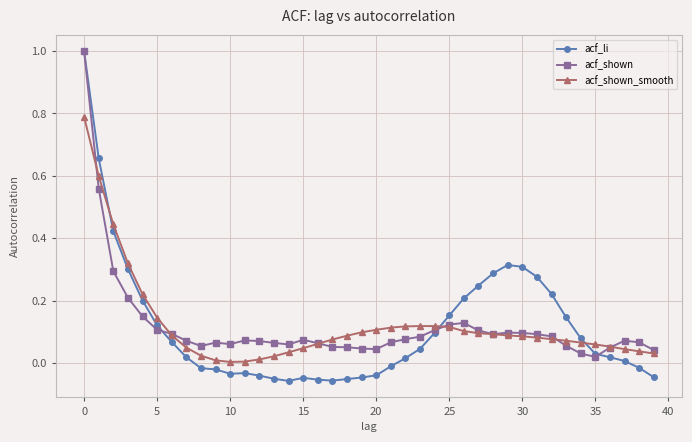

Which series has the widest spread of values?

acf_li